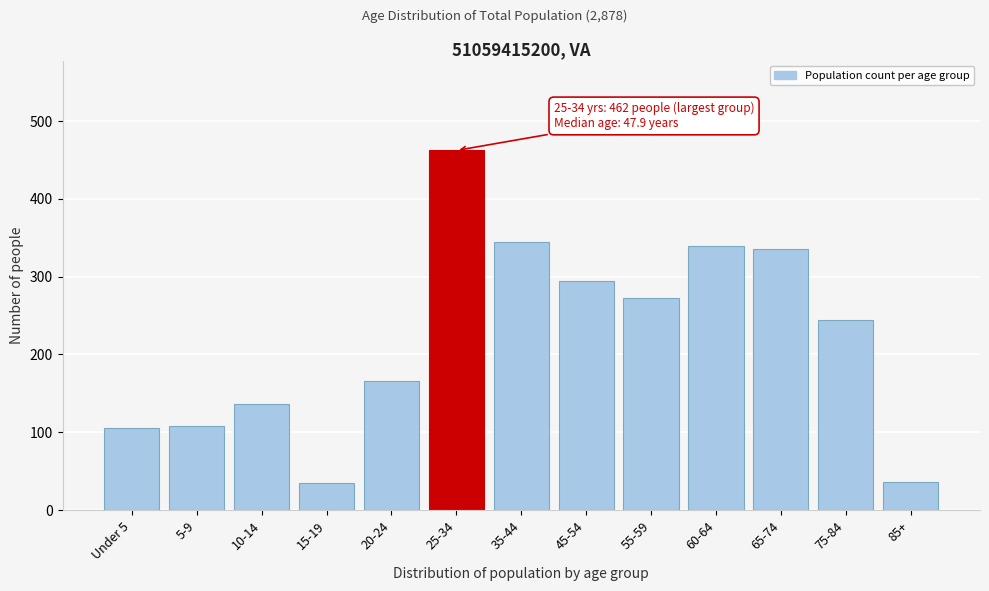

What is the minimum value shown in the chart?

35